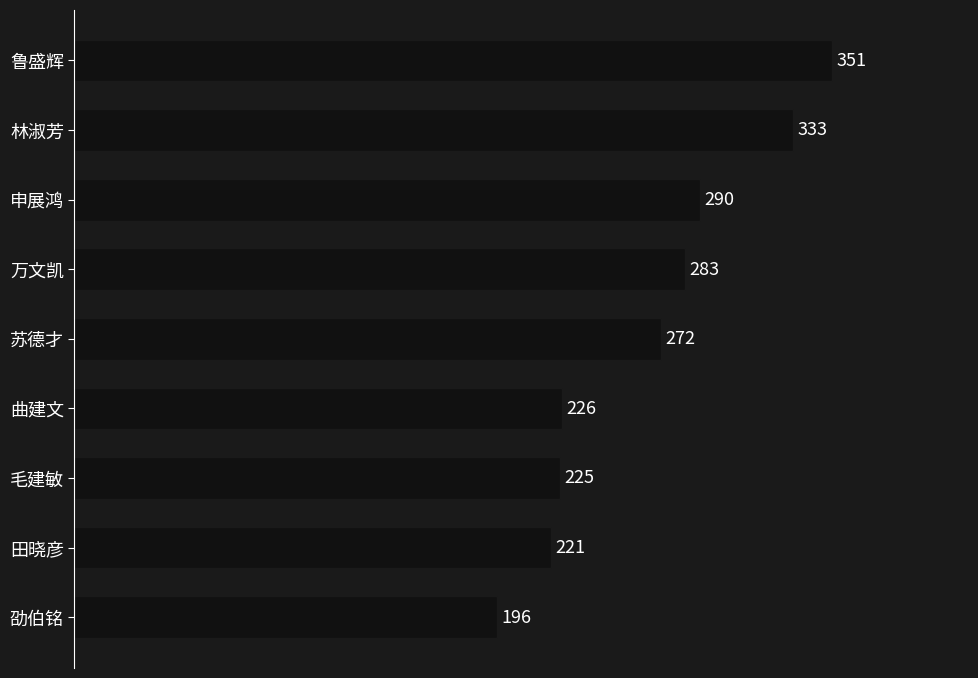

List the labels in order of value, smallest first.

劭伯铭, 田晓彦, 毛建敏, 曲建文, 苏德才, 万文凯, 申展鸿, 林淑芳, 鲁盛辉